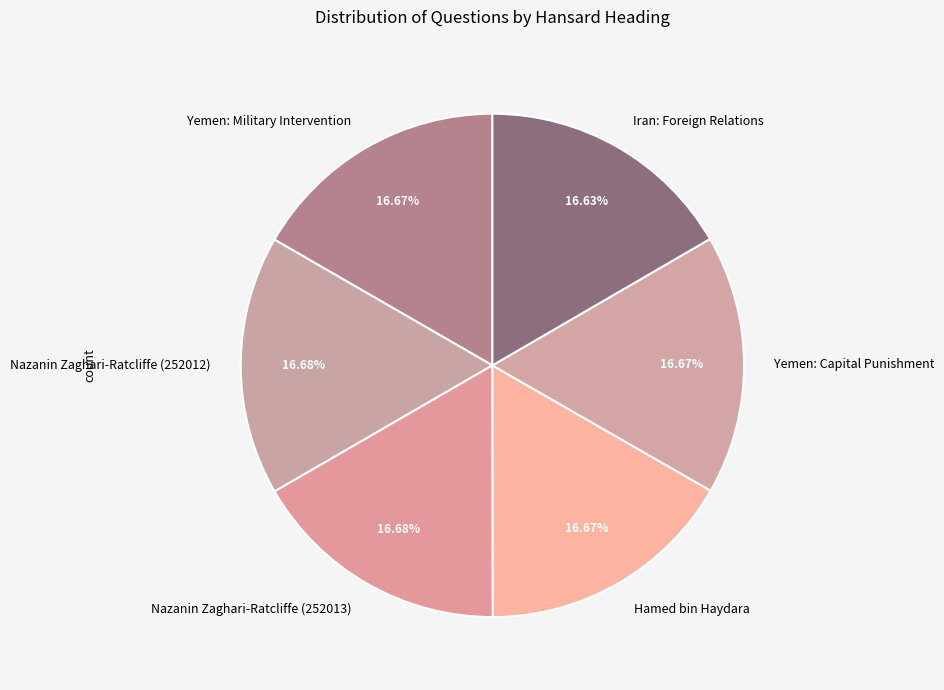

To the nearest percent, what is the average slice percentage?

17%